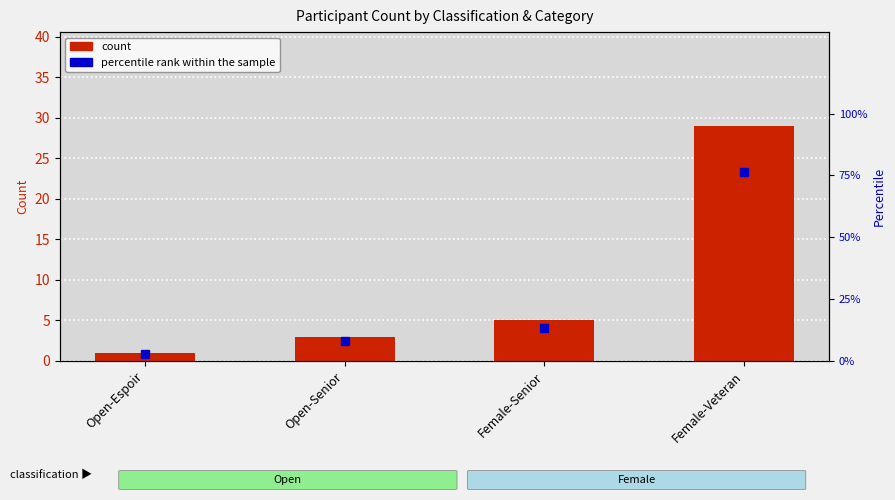

What are all the series names shown in the legend?

count, percentile rank within the sample